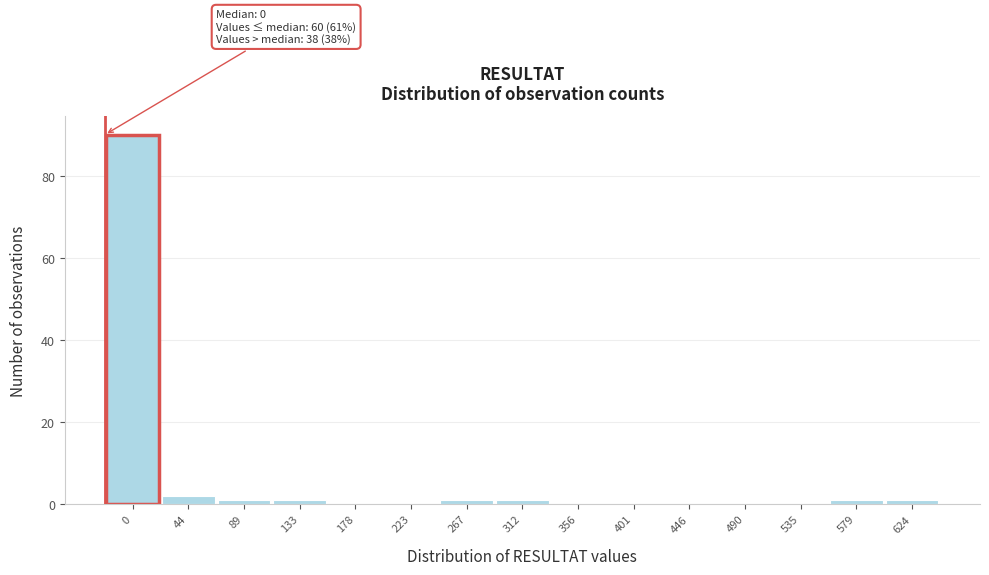

Reading left to right, what are all the values shown in this chart?

0=90	44=2	89=1	133=1	178=0	223=0	267=1	312=1	356=0	401=0	446=0	490=0	535=0	579=1	624=1